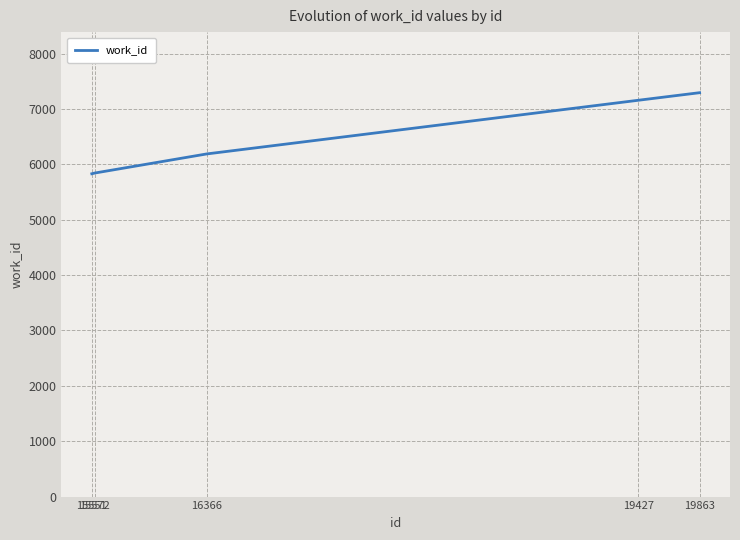

How many series are shown in this chart?

1